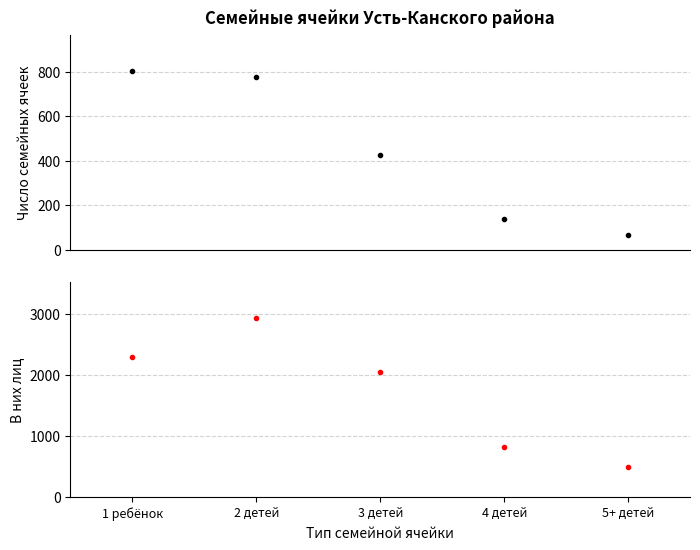

Rank the series at 4 детей from lowest to highest value.

Число семейных ячеек, В них лиц